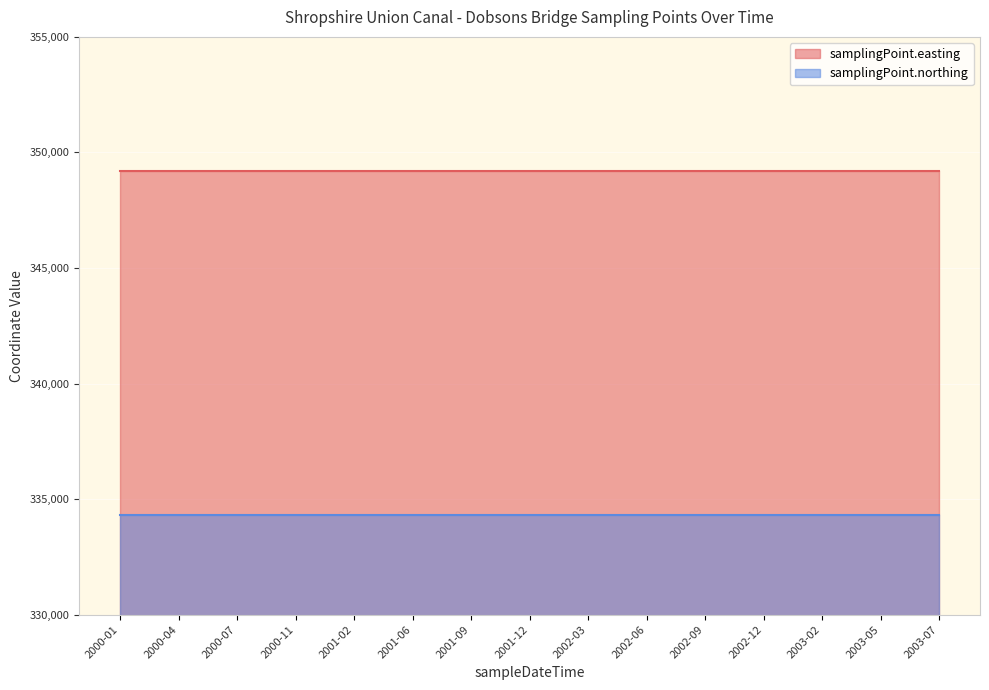

Is it true that samplingPoint.easting equals 349200 at 2003-05?

True